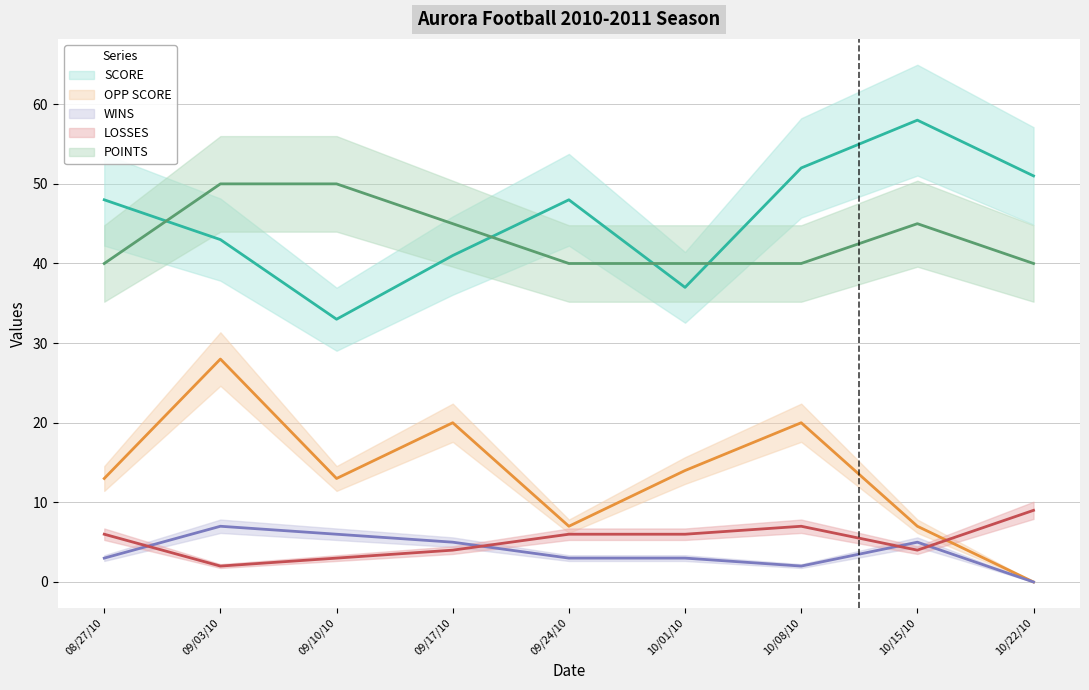

What is the difference between the maximum and second lowest values in the SCORE series?

21